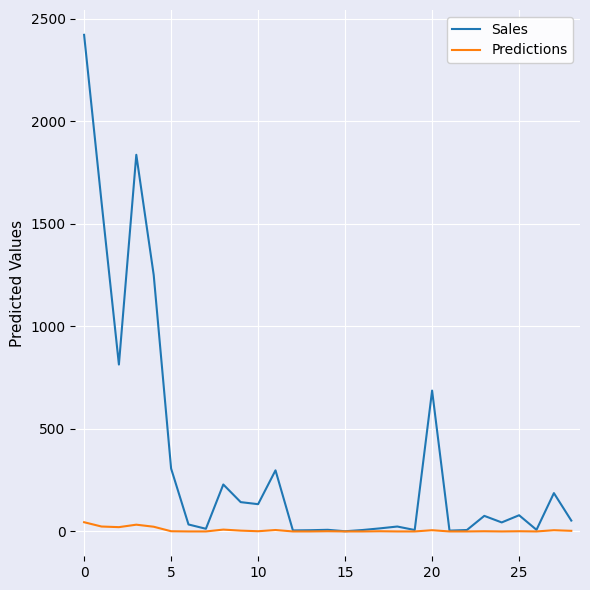

Which series has the largest total across all categories?

Sales